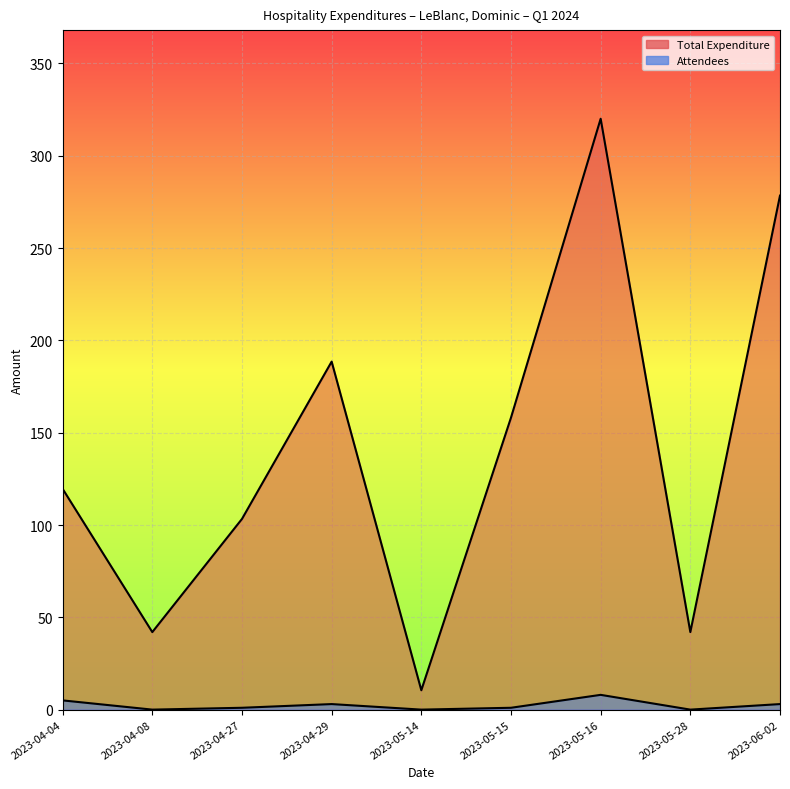

List the series in order of their peak value, highest first.

Total Expenditure, Attendees